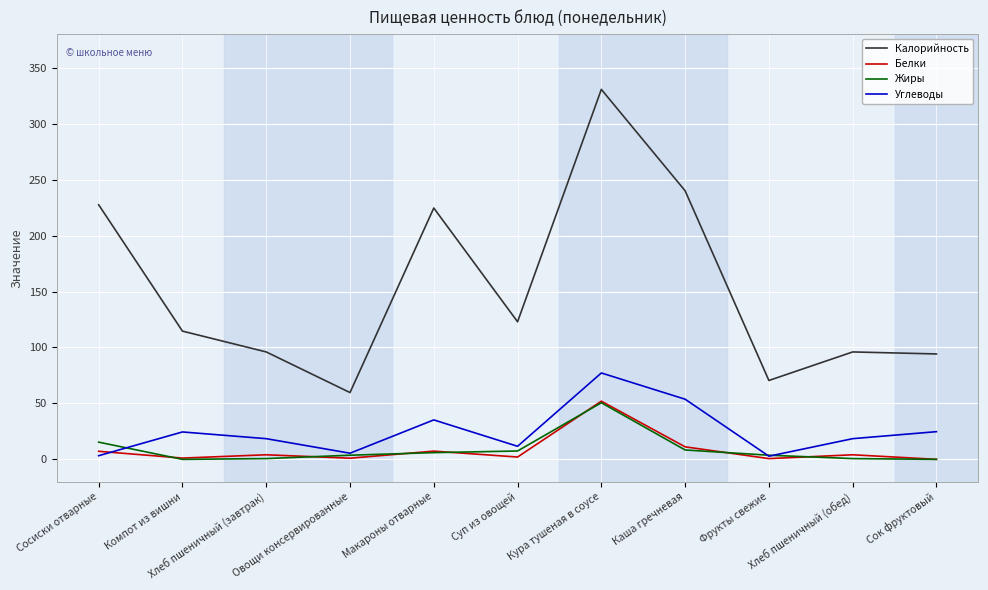

Which series has the largest range (max minus min)?

Калорийность